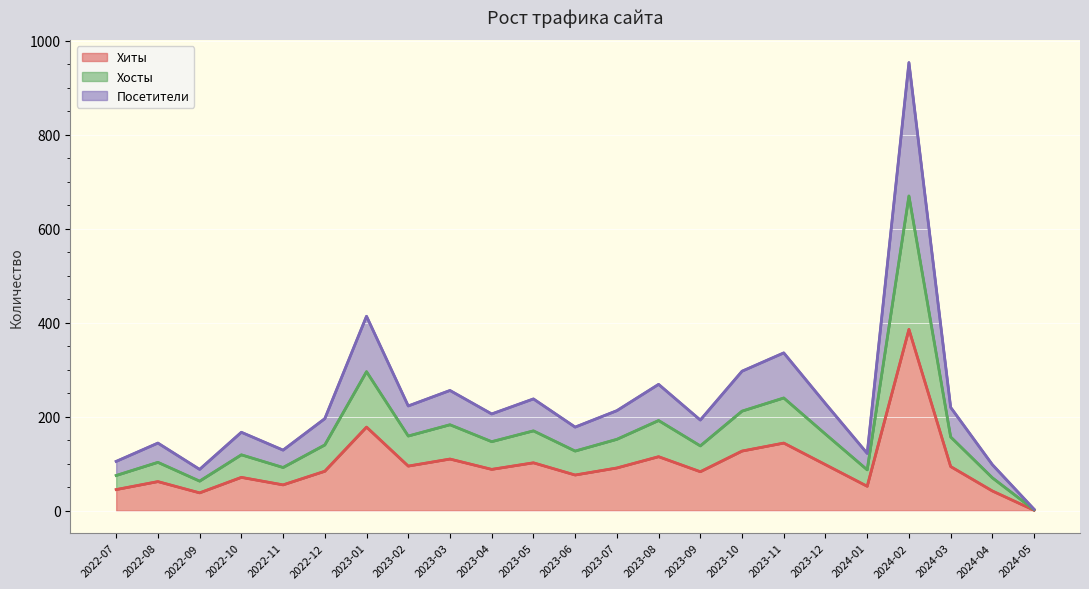

At which label does Хиты reach its minimum?

2024-05